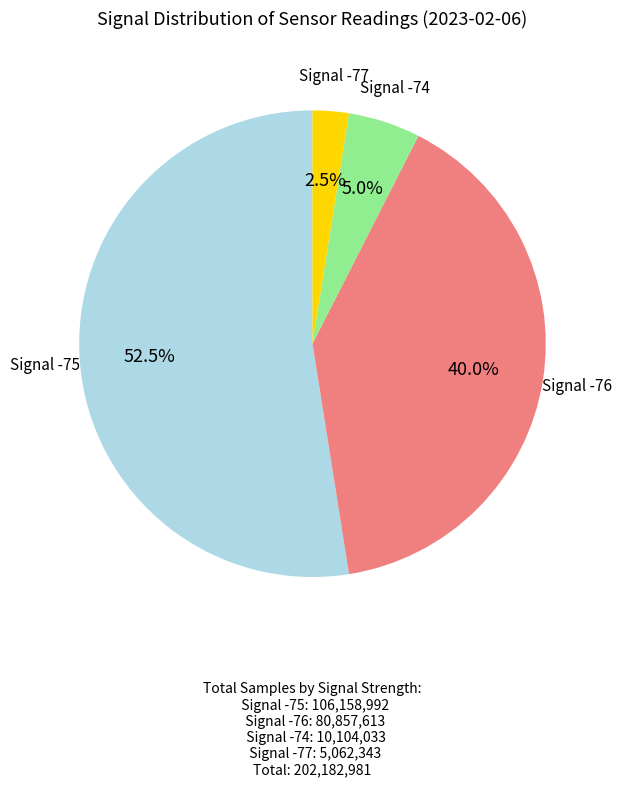

Is there a majority slice in this chart?

Yes